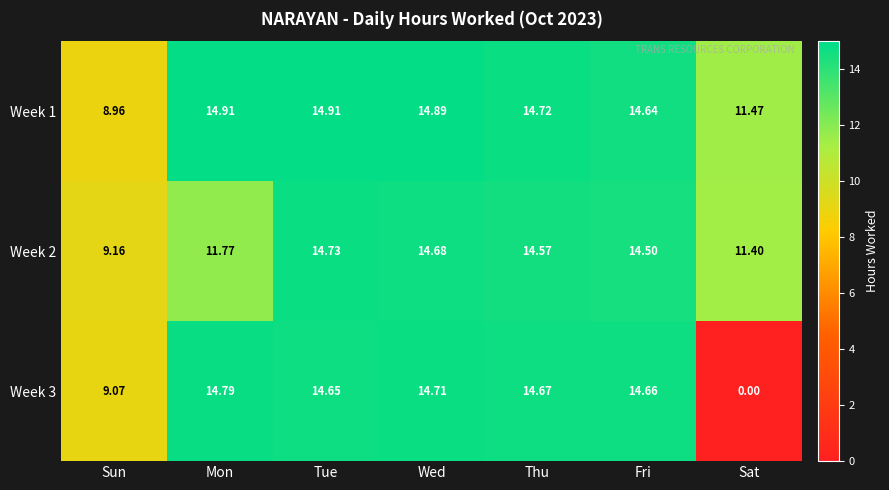

How many series are shown in this chart?

3